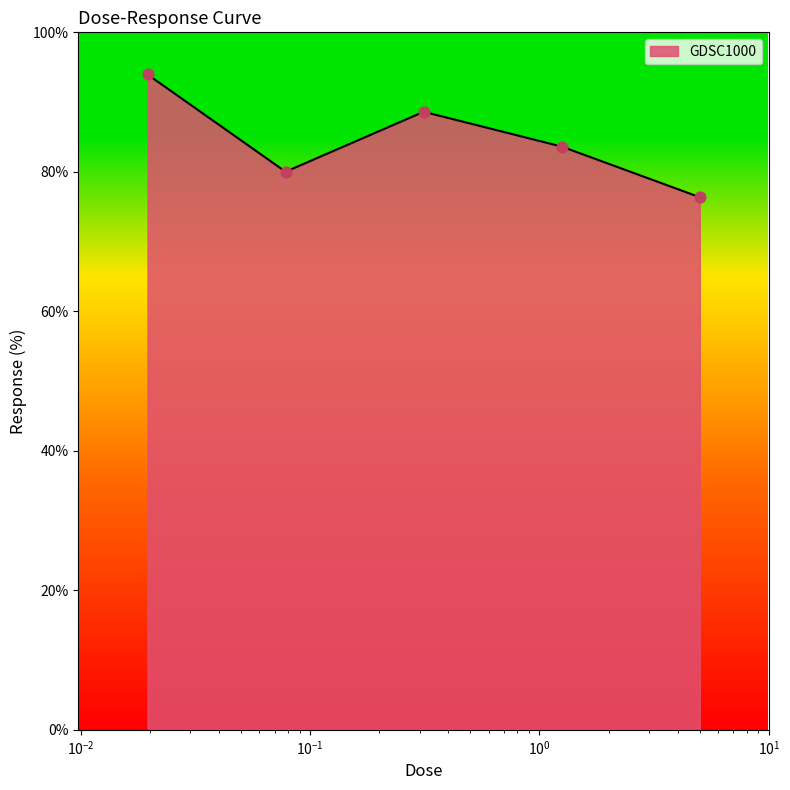

What is the greatest value displayed?

94.0